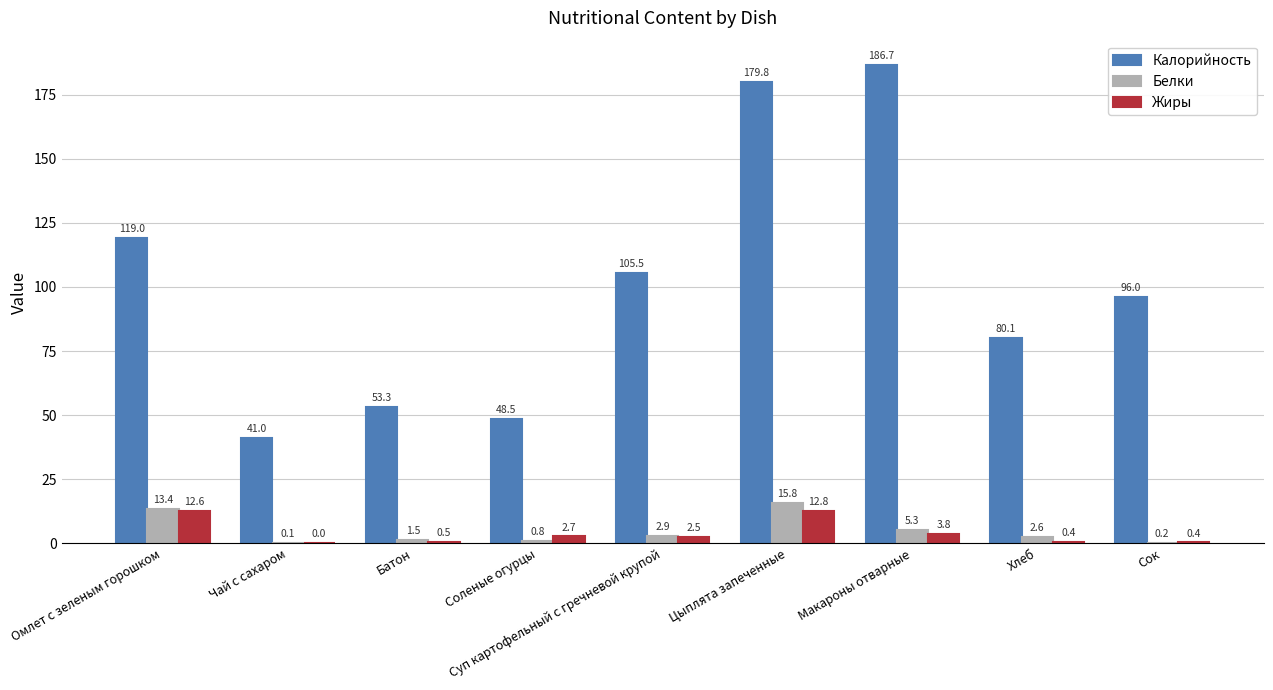

Which series has the largest total across all categories?

Калорийность